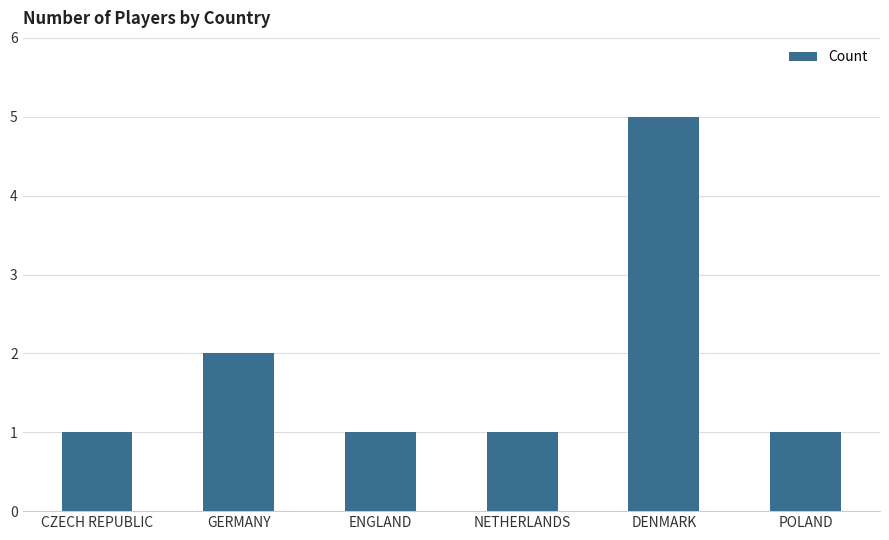

How many distinct data groups are displayed?

1